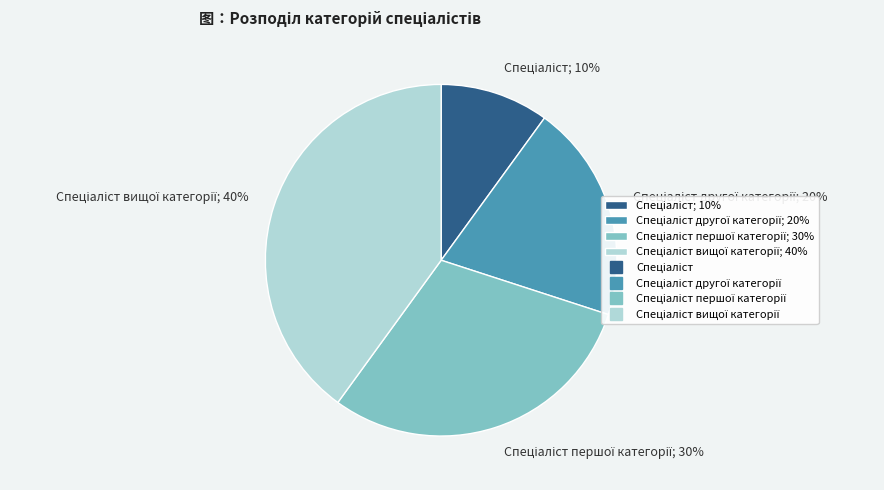

Does any single category account for the majority?

No